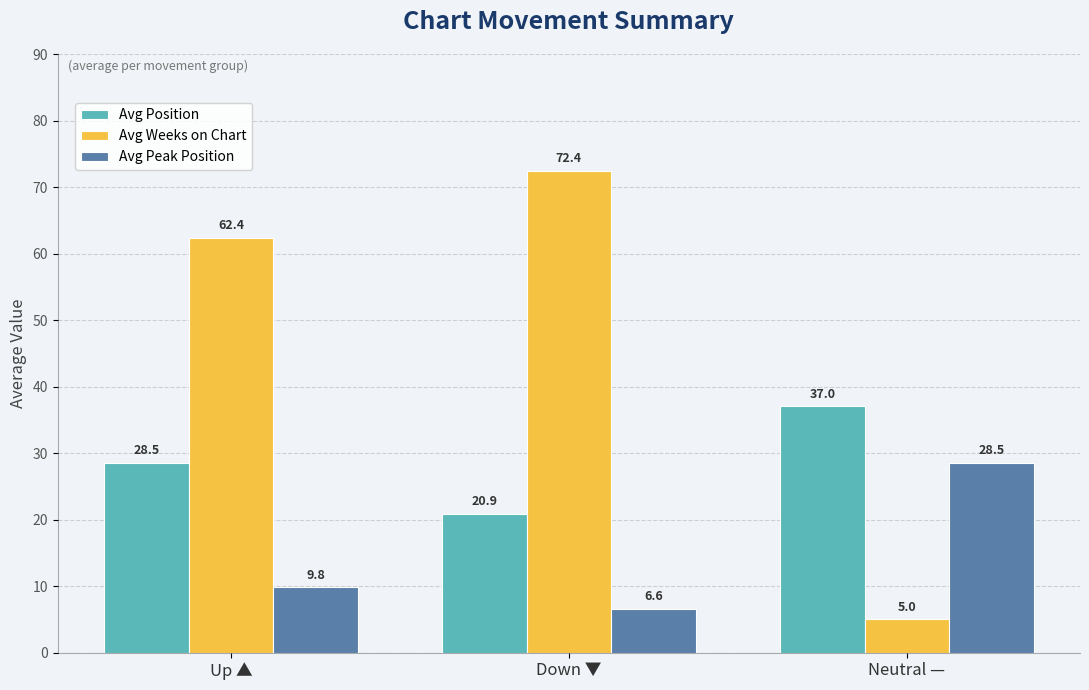

Read the Avg Peak Position value at Down ▼.

6.6